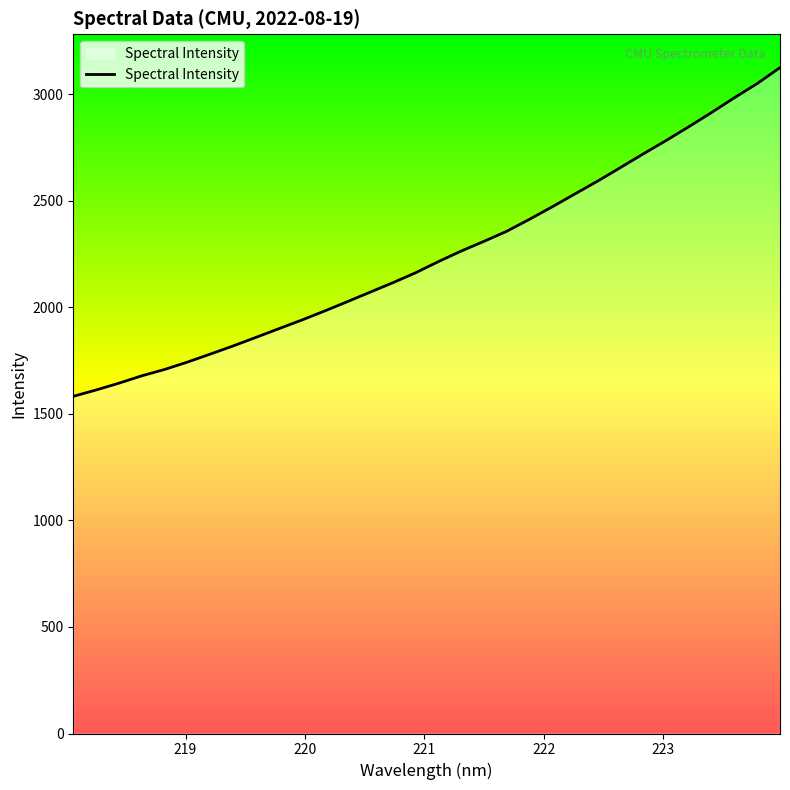

What is the smallest value displayed?

1581.9